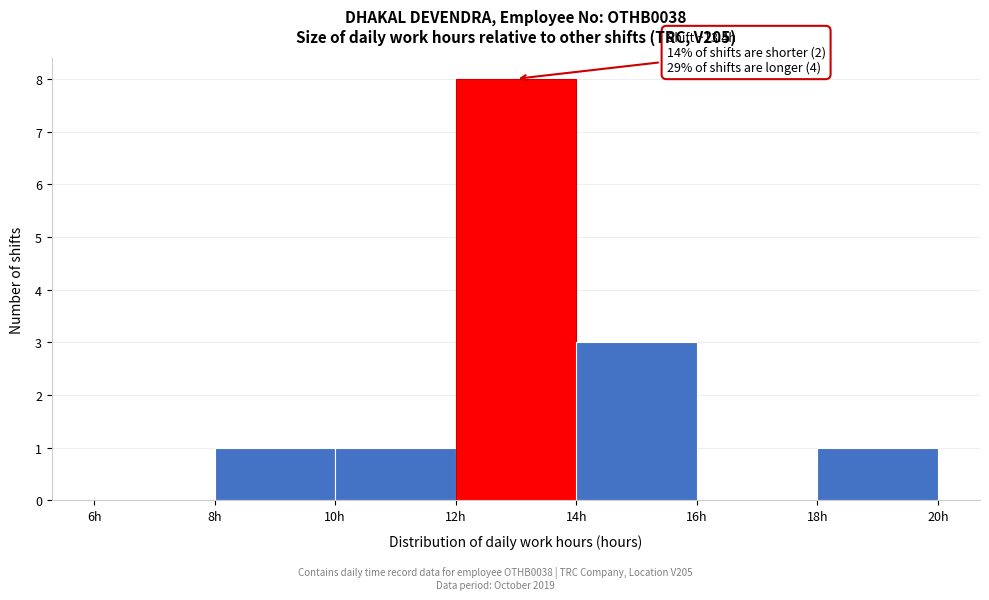

Over which range of the x-axis is the bar tallest?

12 to 14